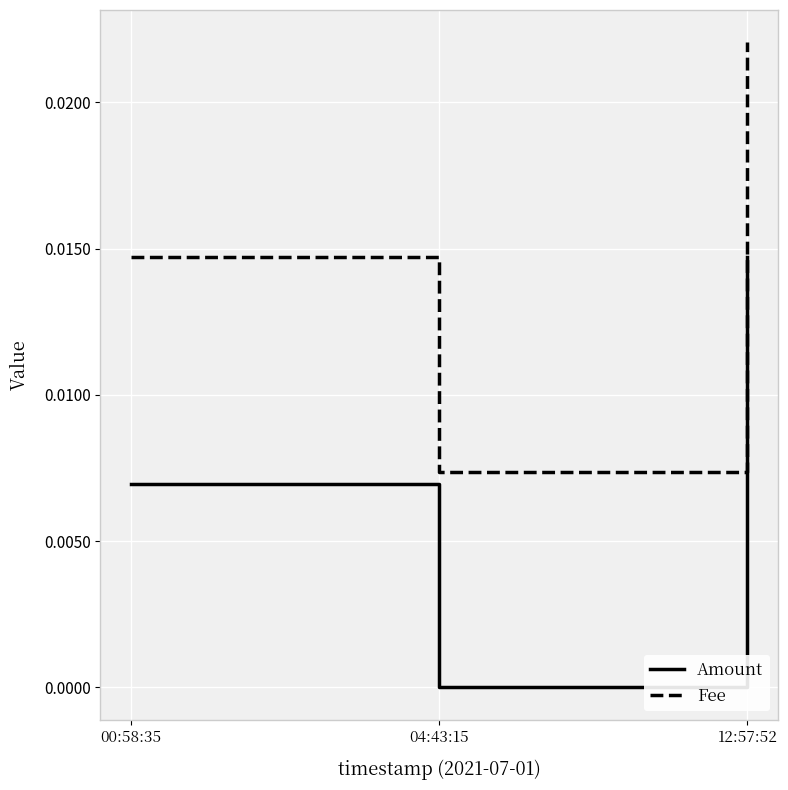

Where is Fee nearest to the value 0?

04:43:15